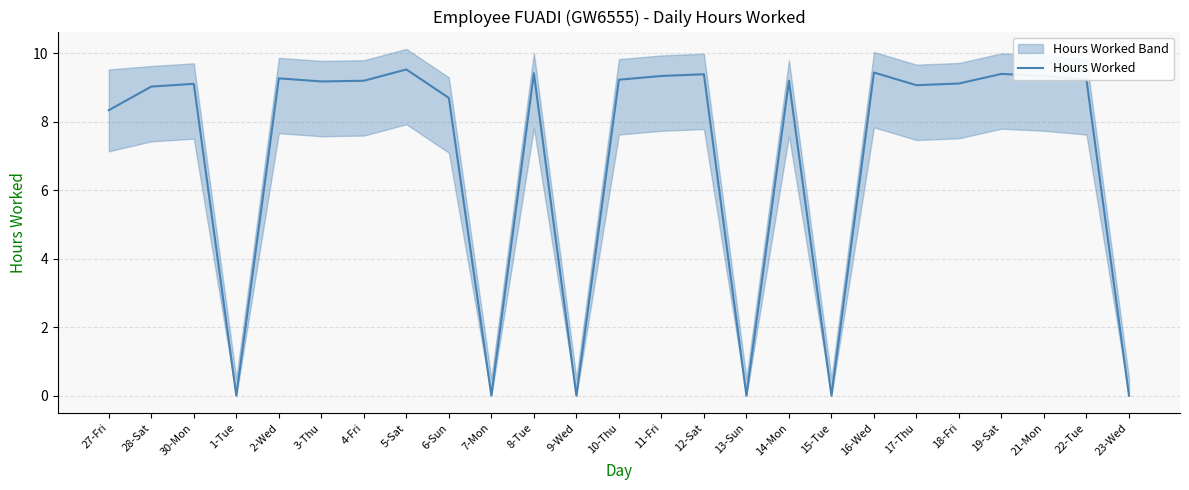

True or false: there are more than 1 points higher than both neighbors.

True